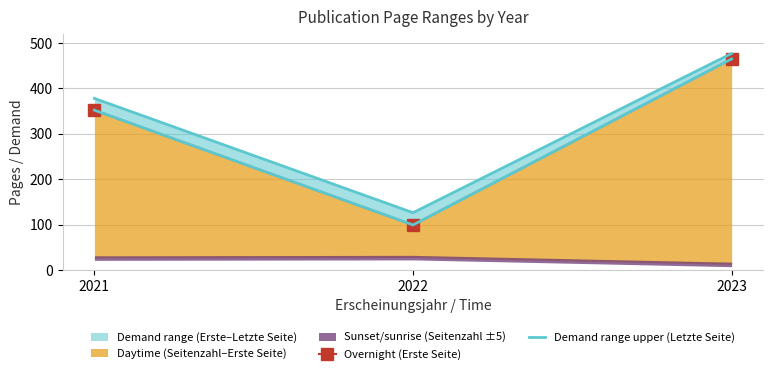

How many data points does each series have?

3